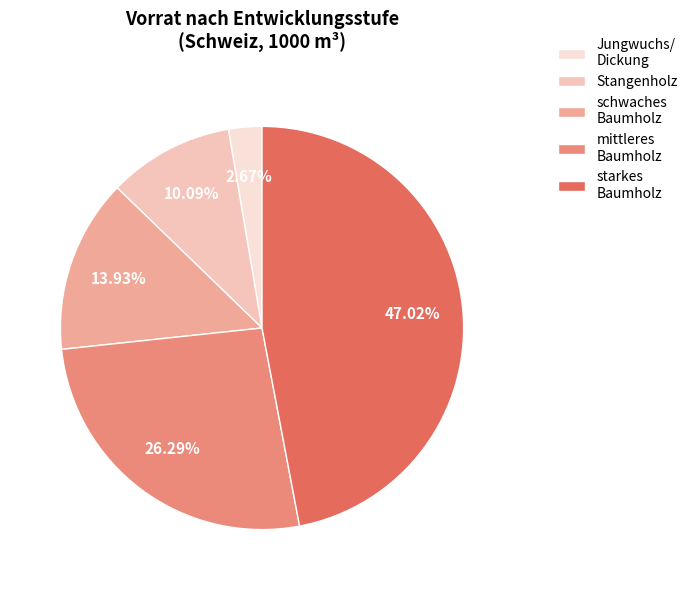

What percentage is the Stangenholz slice, to the nearest percent?

10%